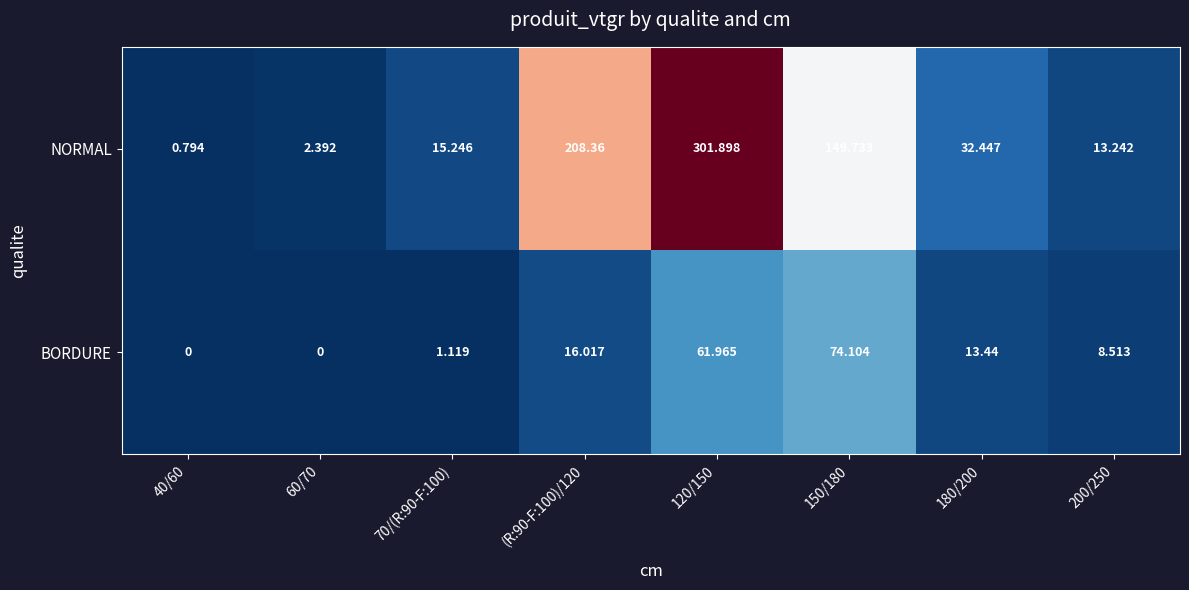

Between 120/150 and 200/250, which series saw the biggest shift?

NORMAL